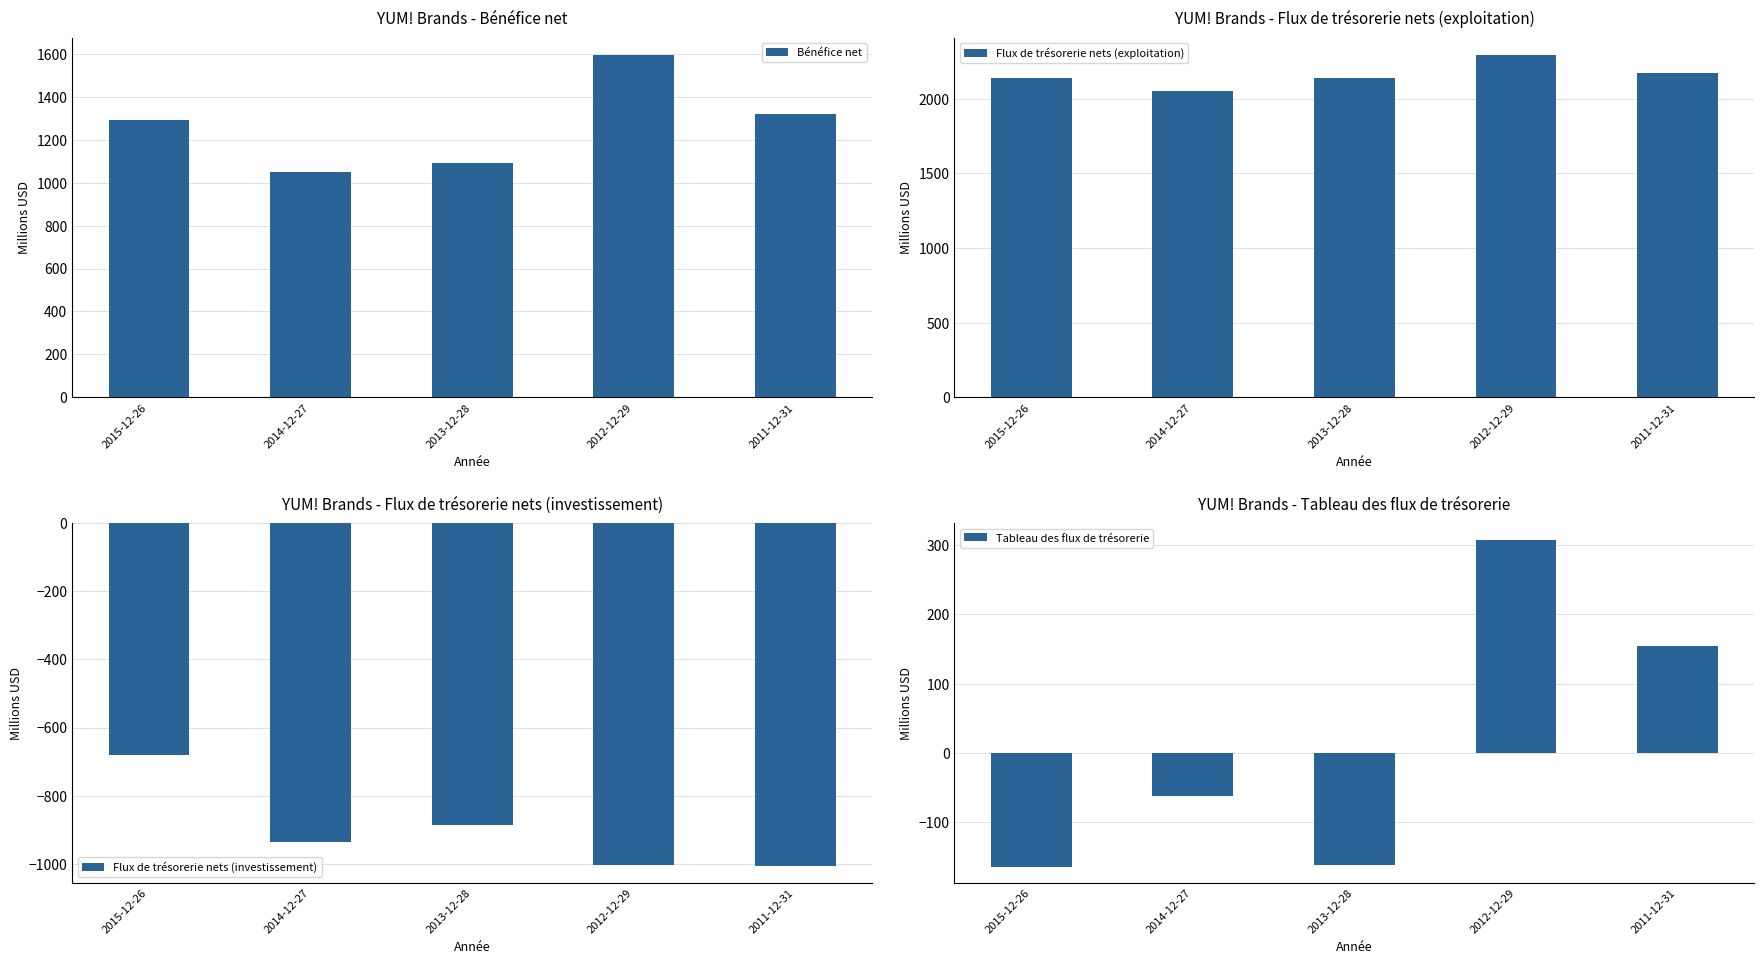

What is the label of the 2nd bar from the right?

2012-12-29